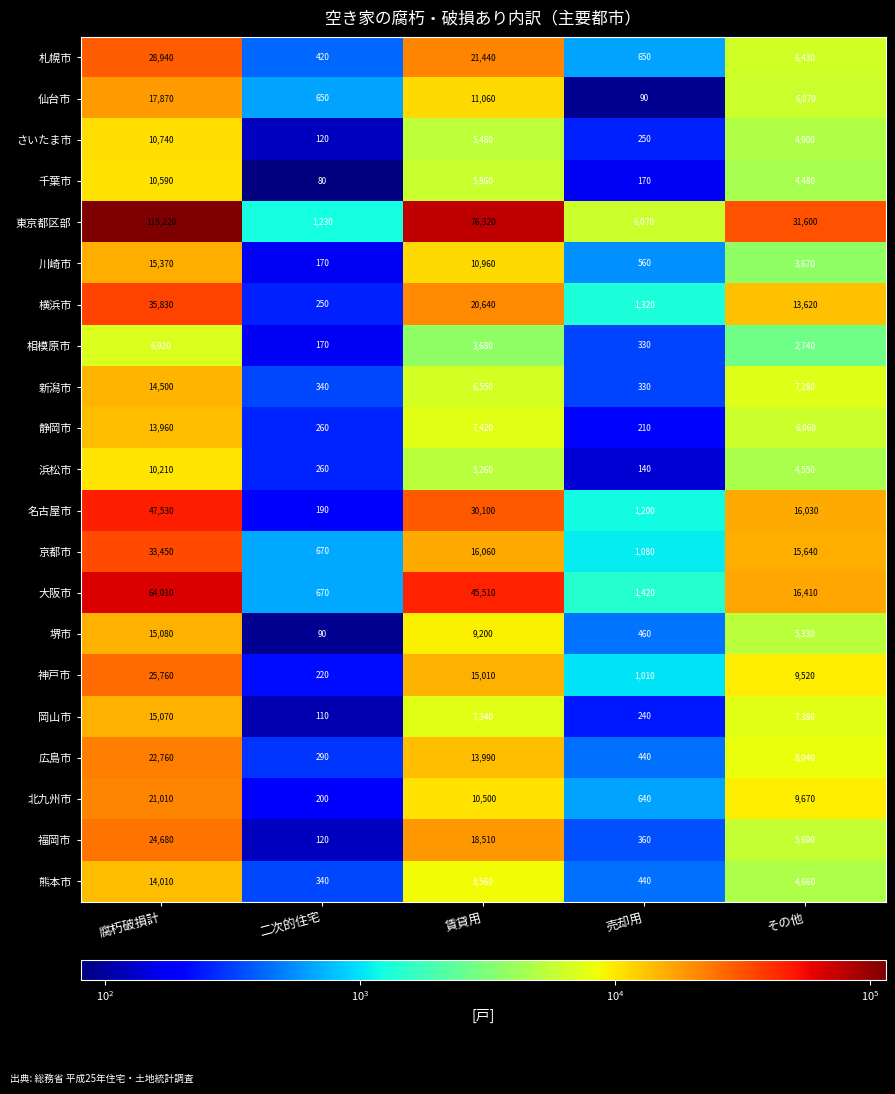

What is the difference between the 堺市 values at 二次的住宅 and 売却用?

370